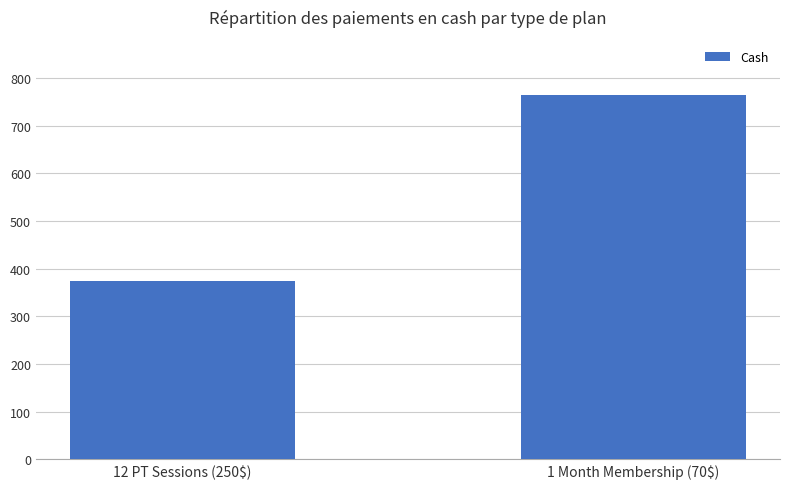

What is the label of the 2nd bar from the left?

1 Month Membership (70$)